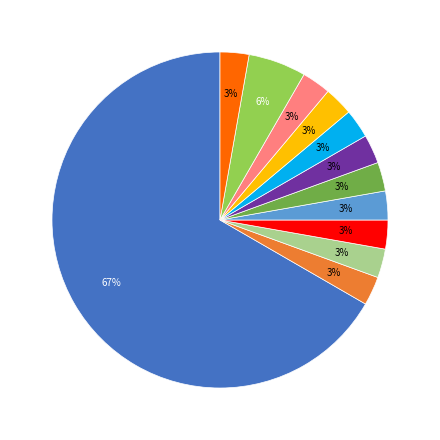

To the nearest percent, what is the average slice percentage?

8%